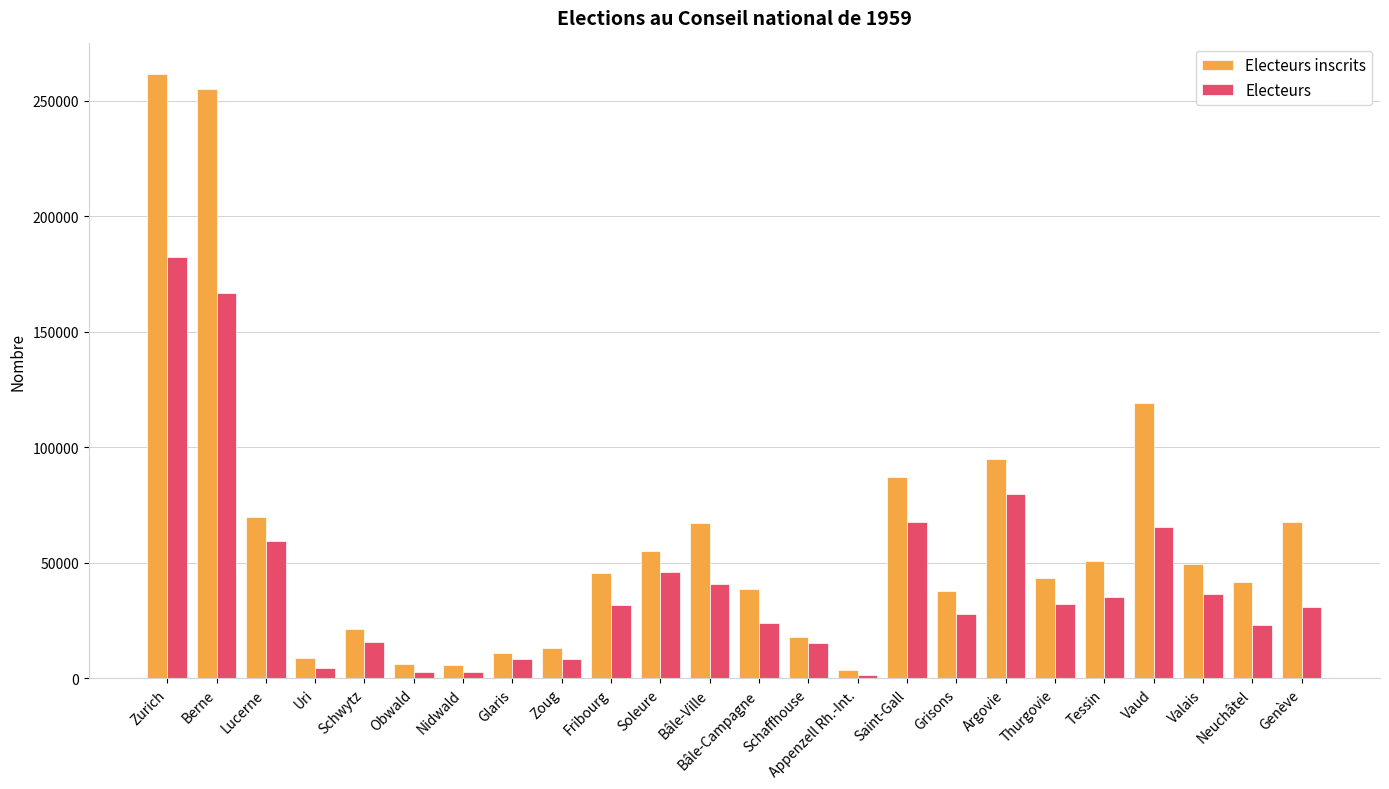

How many bars are there in total?

48